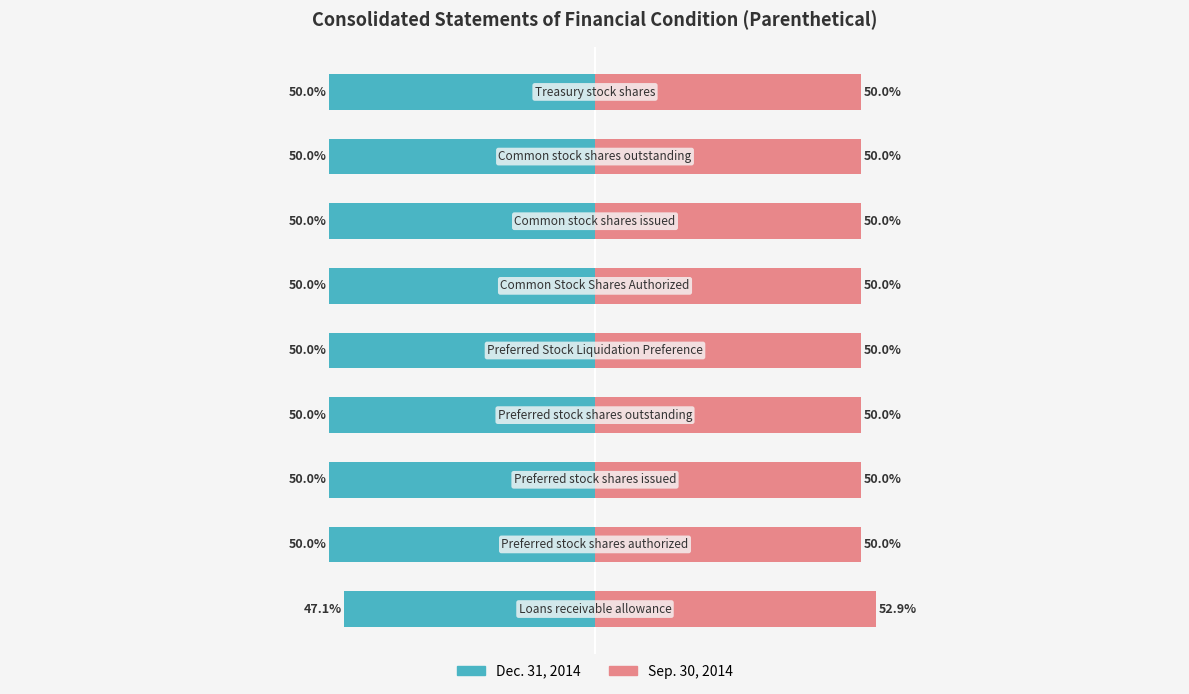

What is the value of the Dec. 31, 2014 bar at the 5th from the left?

-50.0